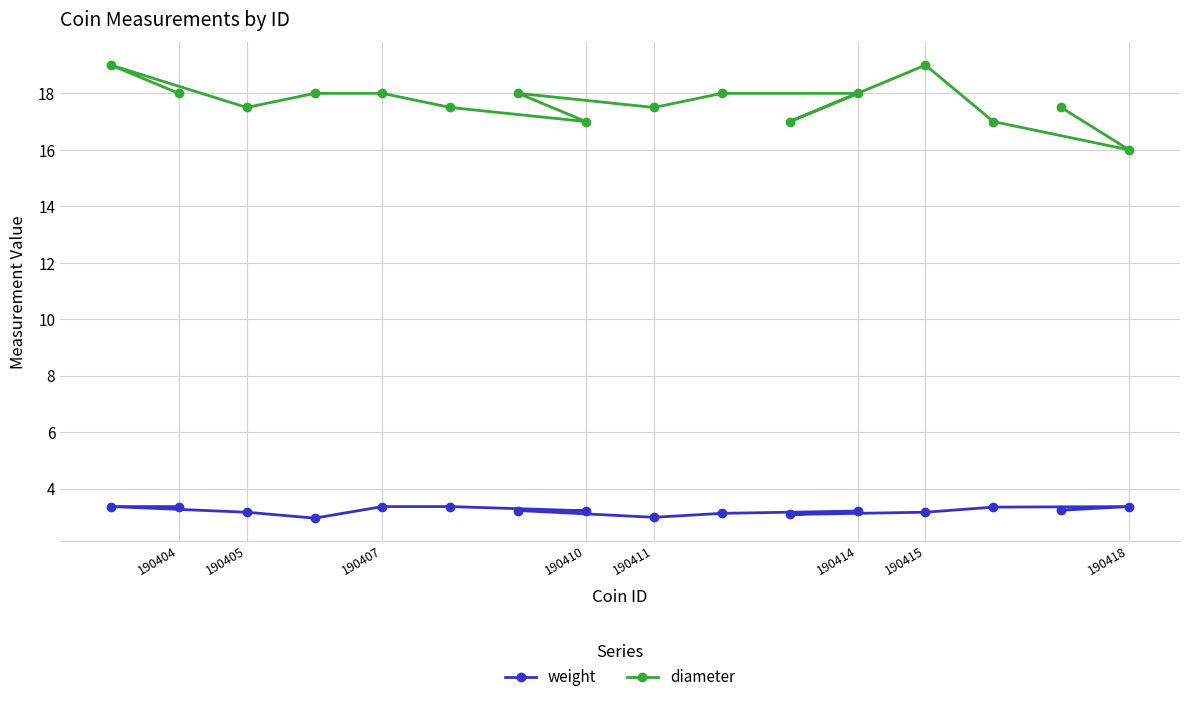

What is the minimum value shown in the chart?

3.0